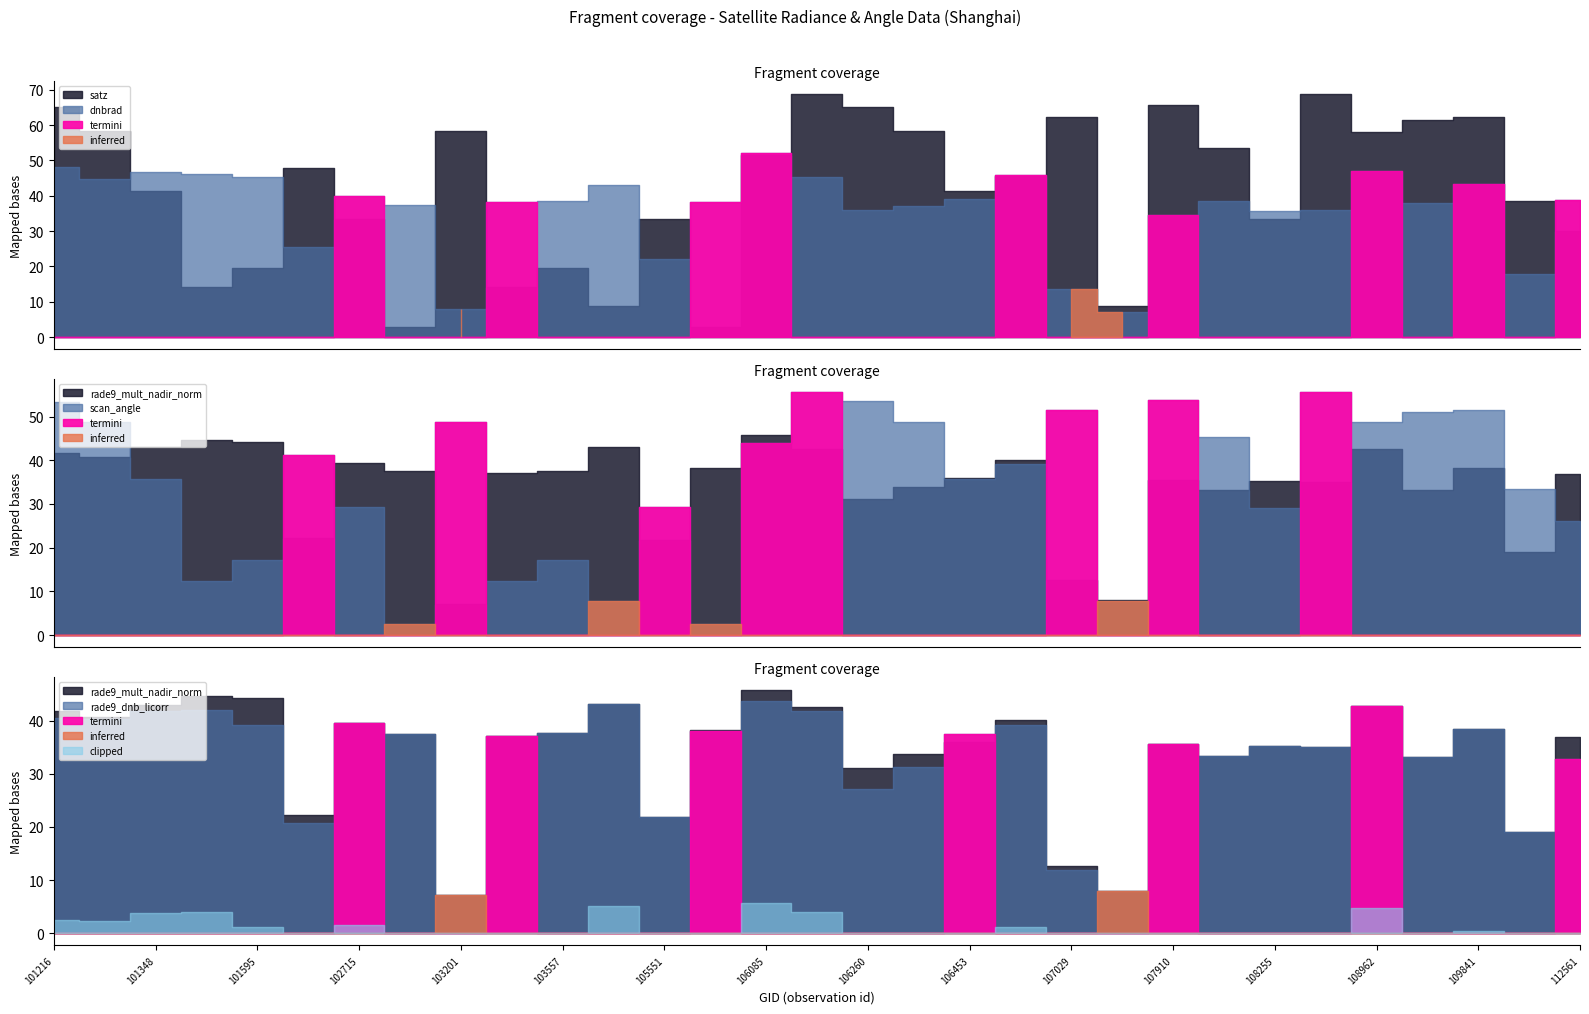

Where is the first local minimum for rade9_dnb_licorr?

101225